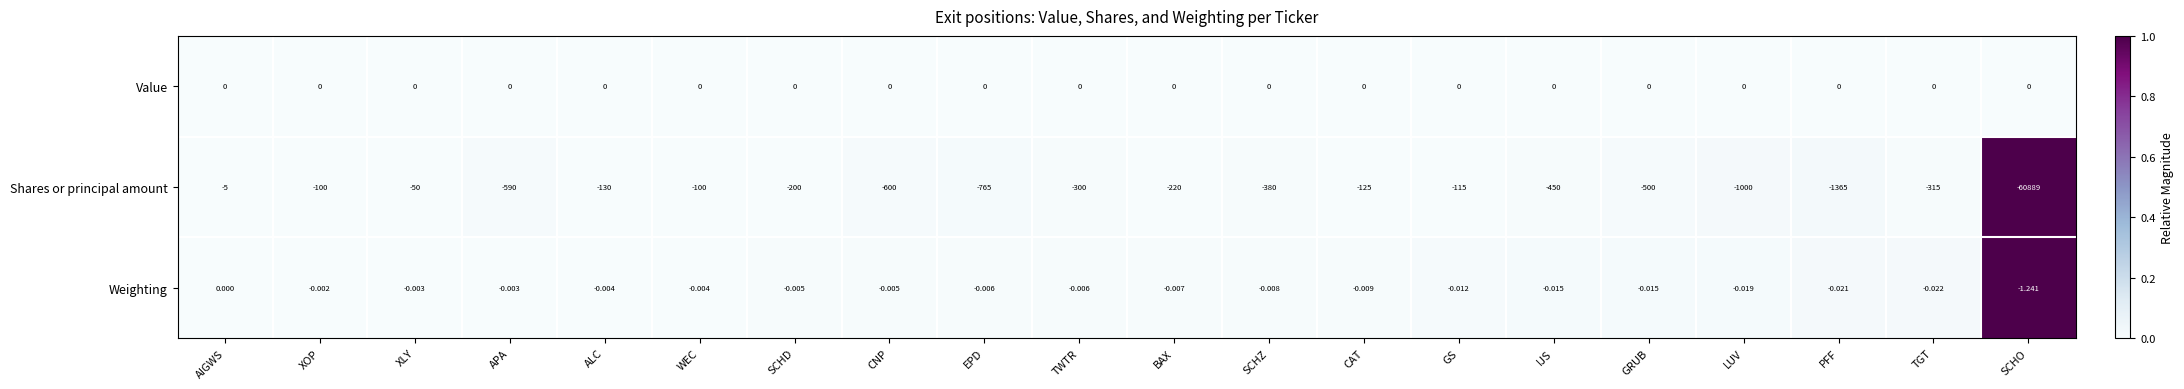

Which series has the largest range (max minus min)?

Shares or principal amount